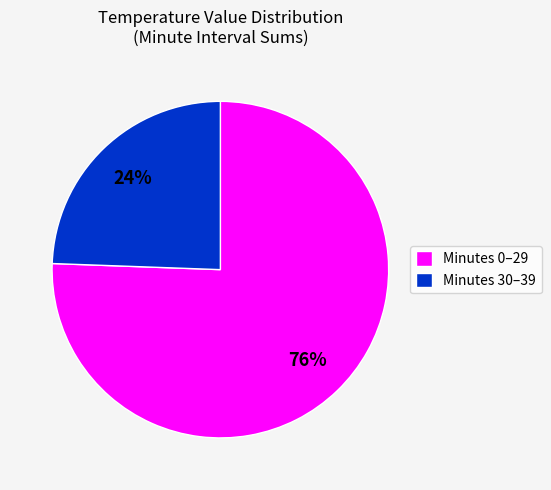

Count the number of slices in the pie.

2